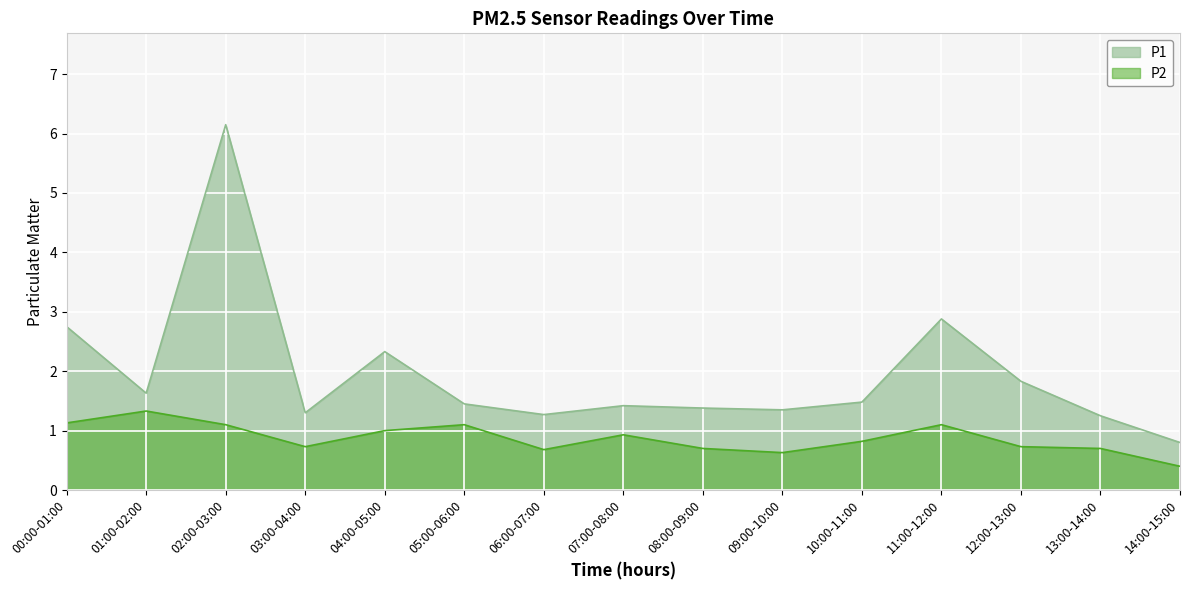

What is the sum of all P2 values?

13.1